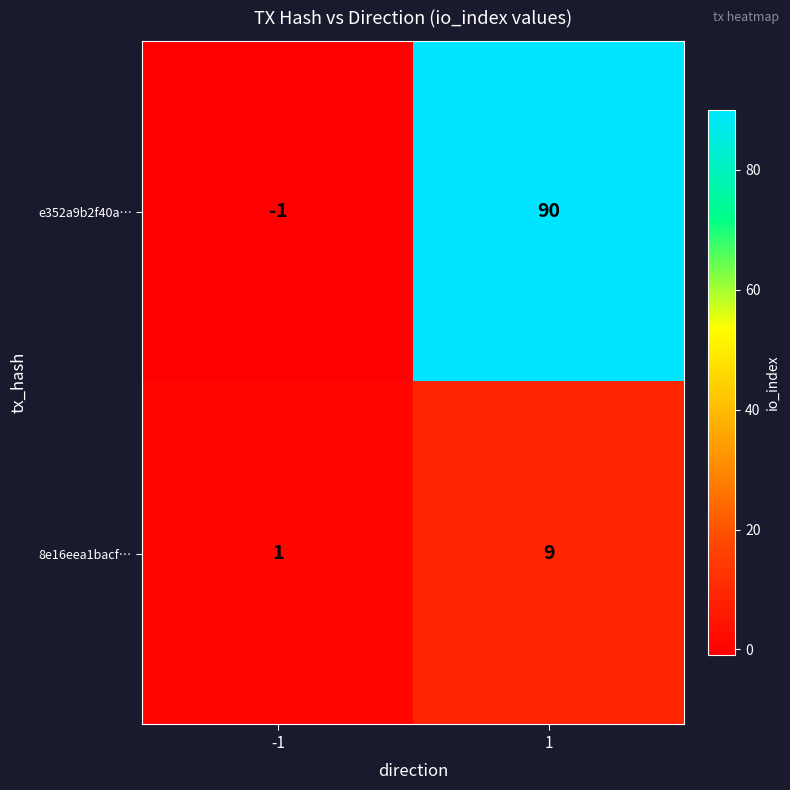

Which category has the lowest value across all series?

-1